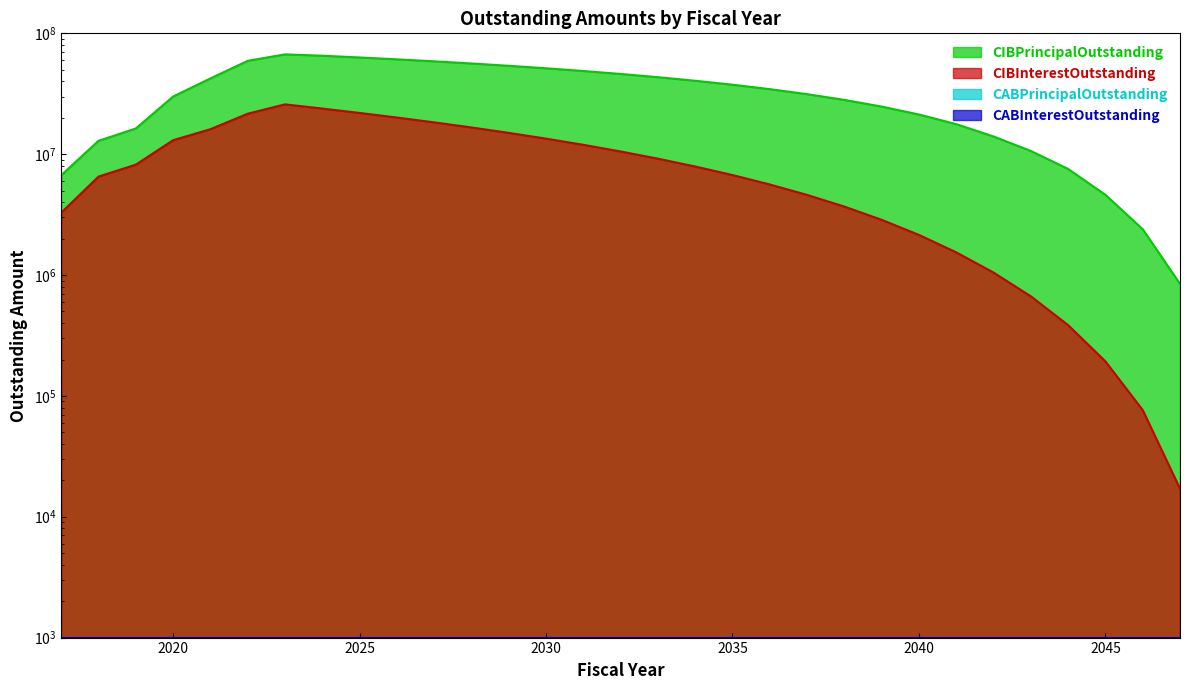

Rank the series by their average value, from highest to lowest.

CIBPrincipalOutstanding, CIBInterestOutstanding